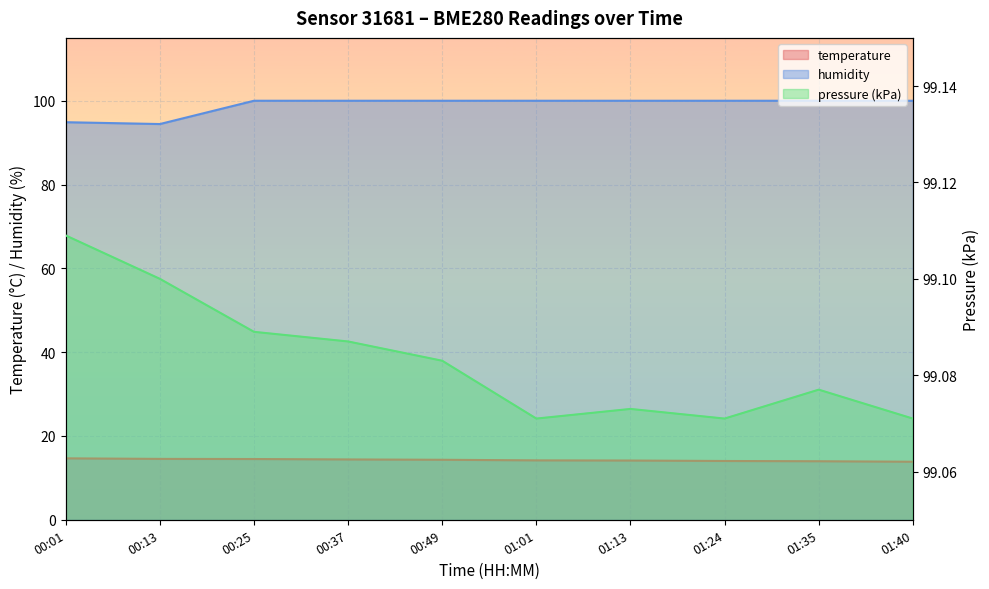

What is the value of the pressure_kpa point at the 9th from the left?

99.1